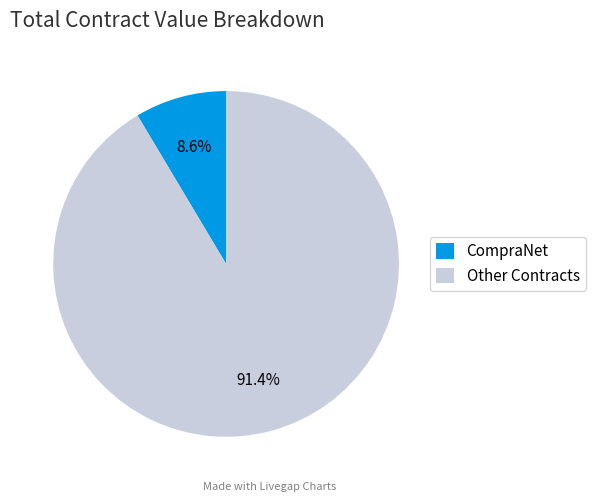

Is there any slice that represents more than half of the pie?

Yes